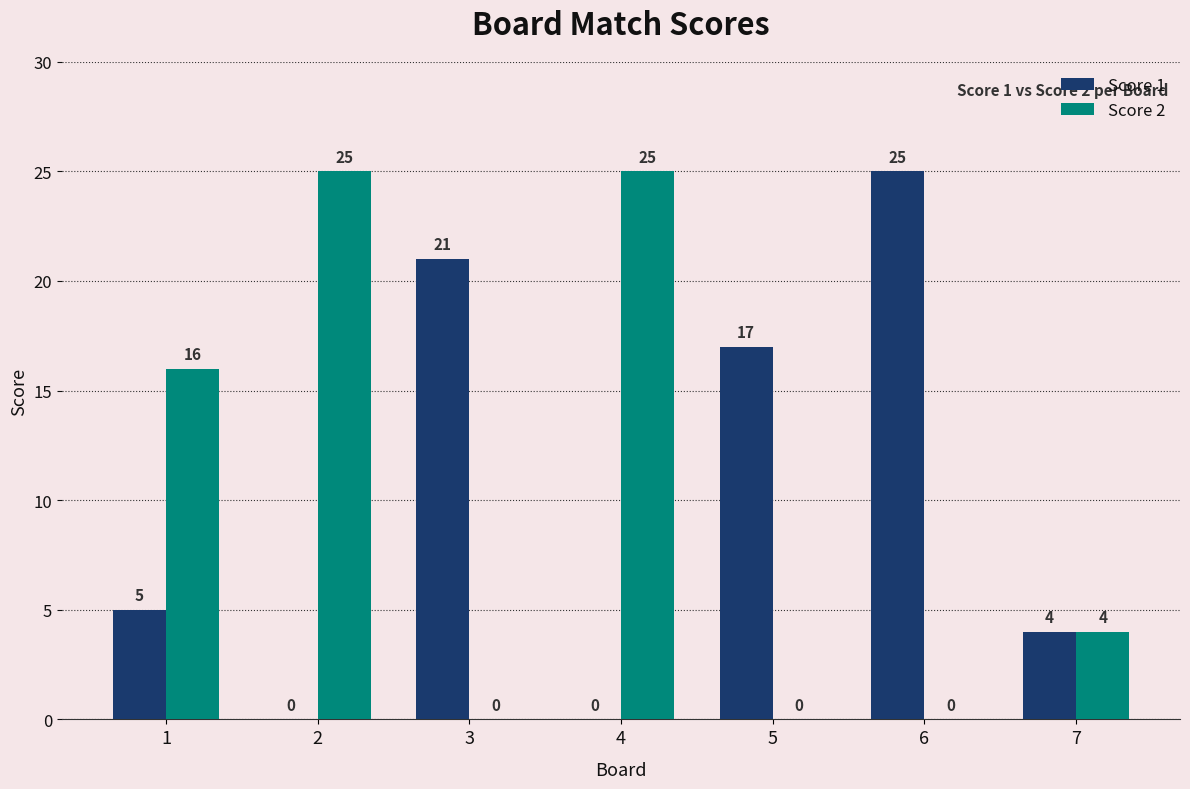

How many groups of bars are there?

7